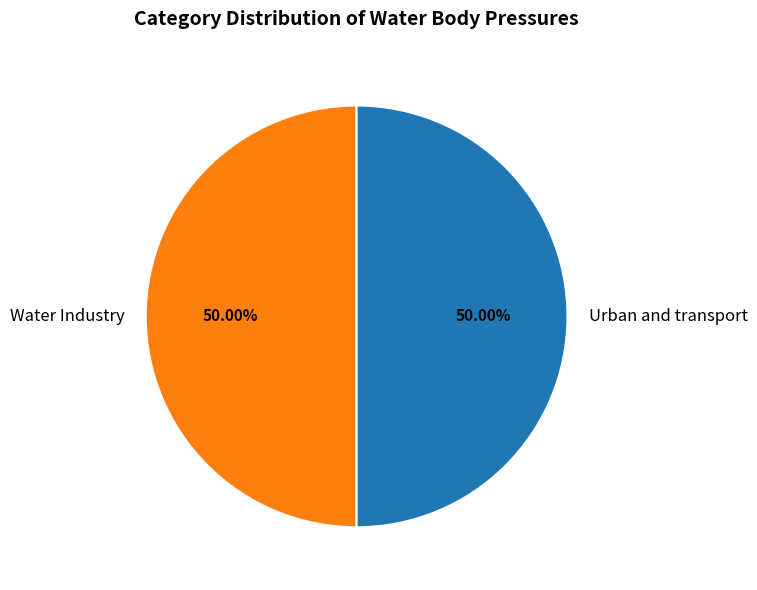

Do Water Industry and Urban and transport together represent more than half of the pie?

Yes